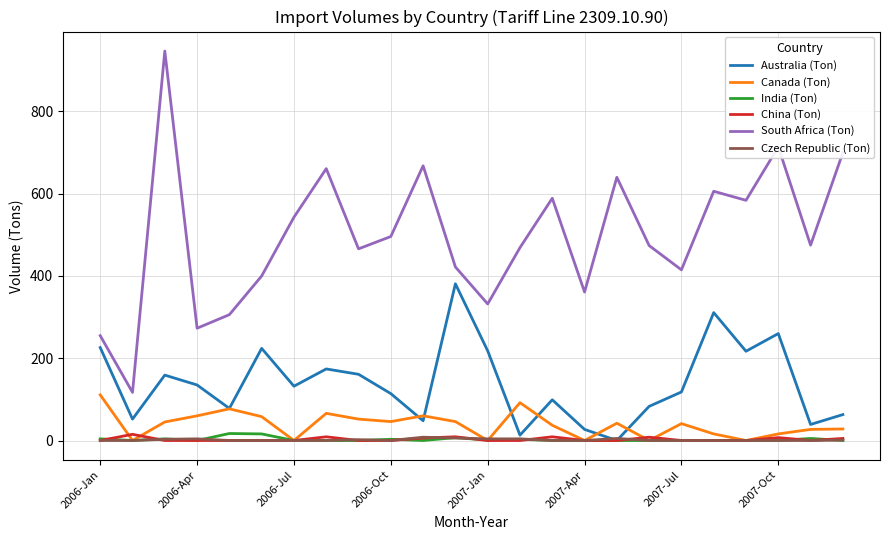

True or false: India (Ton) and South Africa (Ton) cross at least once.

False